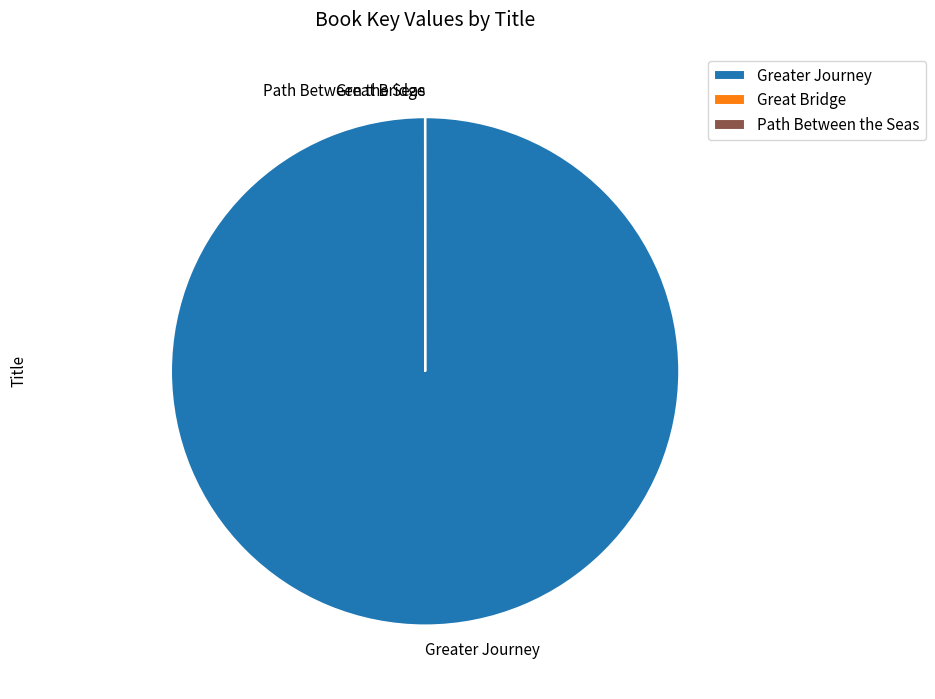

Is there a majority slice in this chart?

Yes